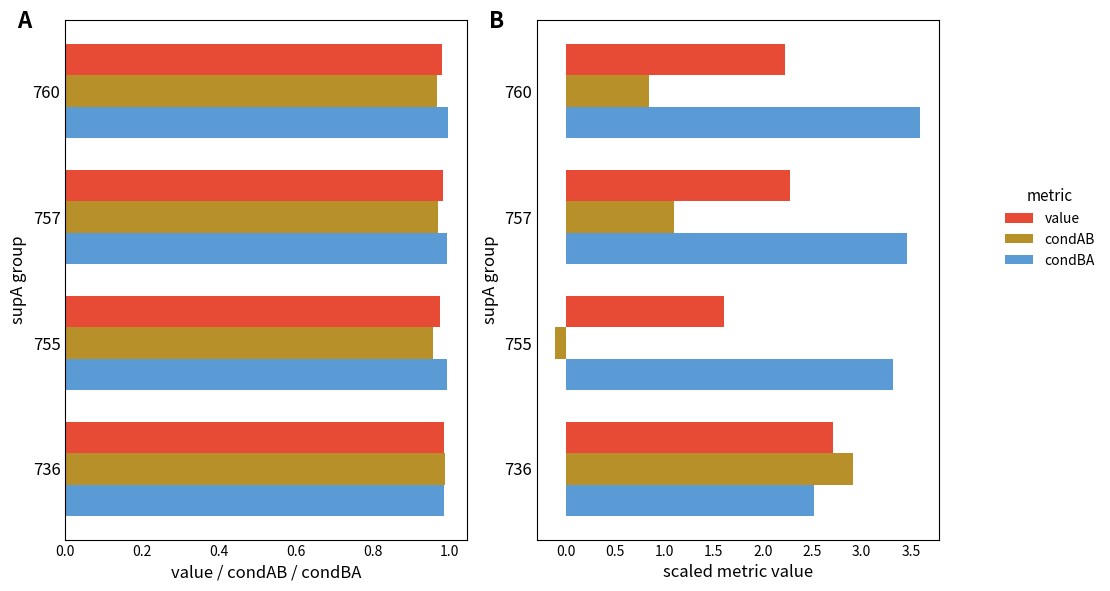

Is it true that condAB equals -0.1 at 755?

True